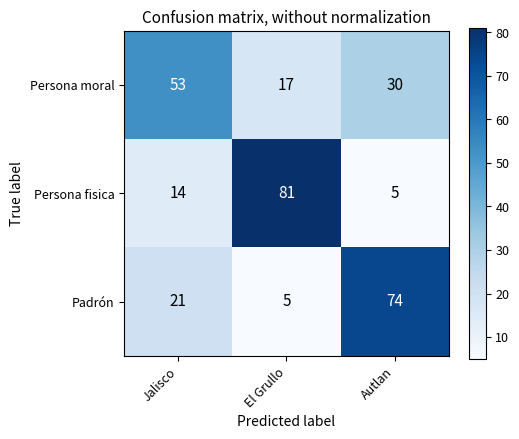

What is the sum of all Persona moral values?

100